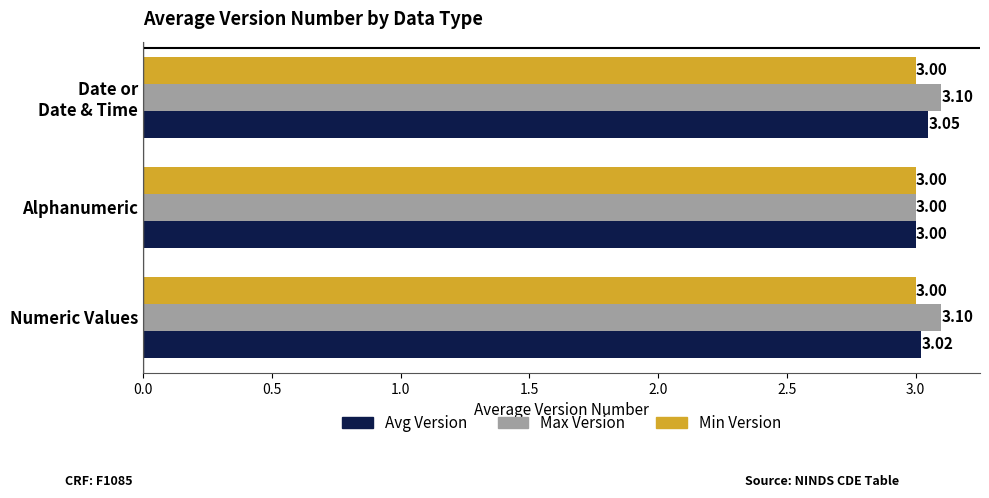

At which category is the sum across all series the highest?

Date or
Date & Time